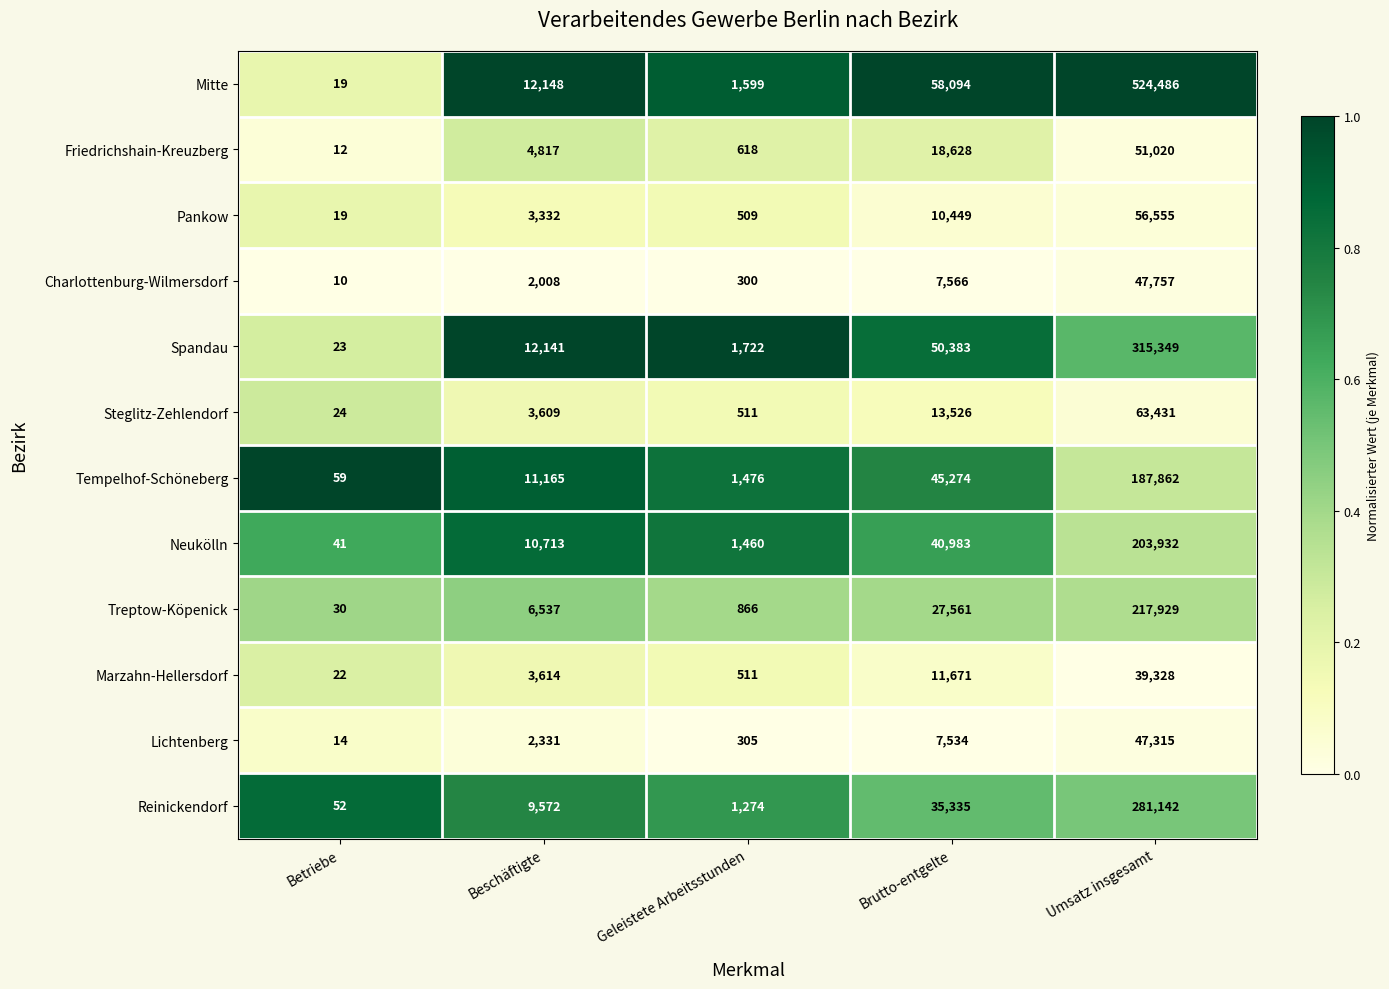

What is the difference between the highest and lowest values at Brutto-entgelte?

50560